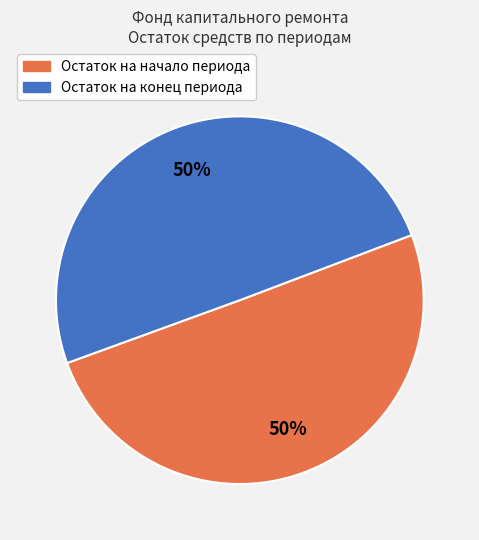

What is the ratio of the value at Остаток на конец периода to the value at Остаток на начало периода?

1.0